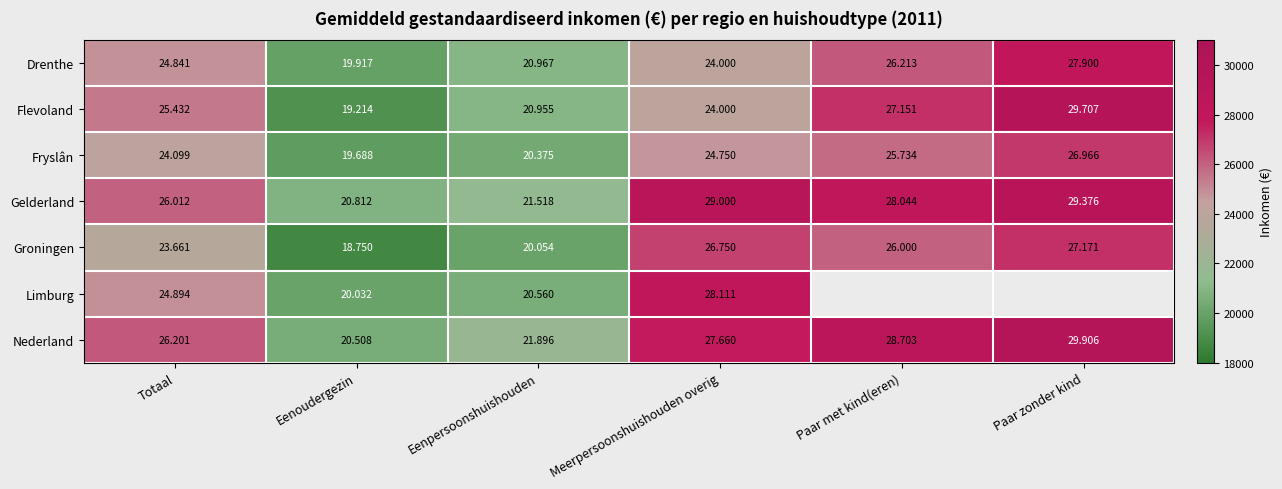

What is the difference between the highest and lowest values at Paar zonder kind?

2940.0